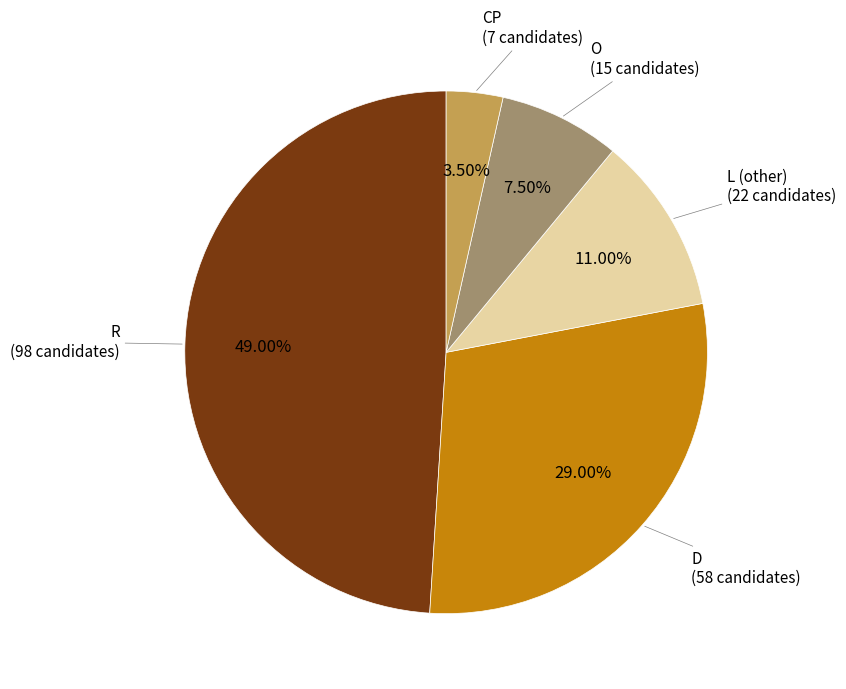

To the nearest percent, what is the combined percentage of R and L?

60%